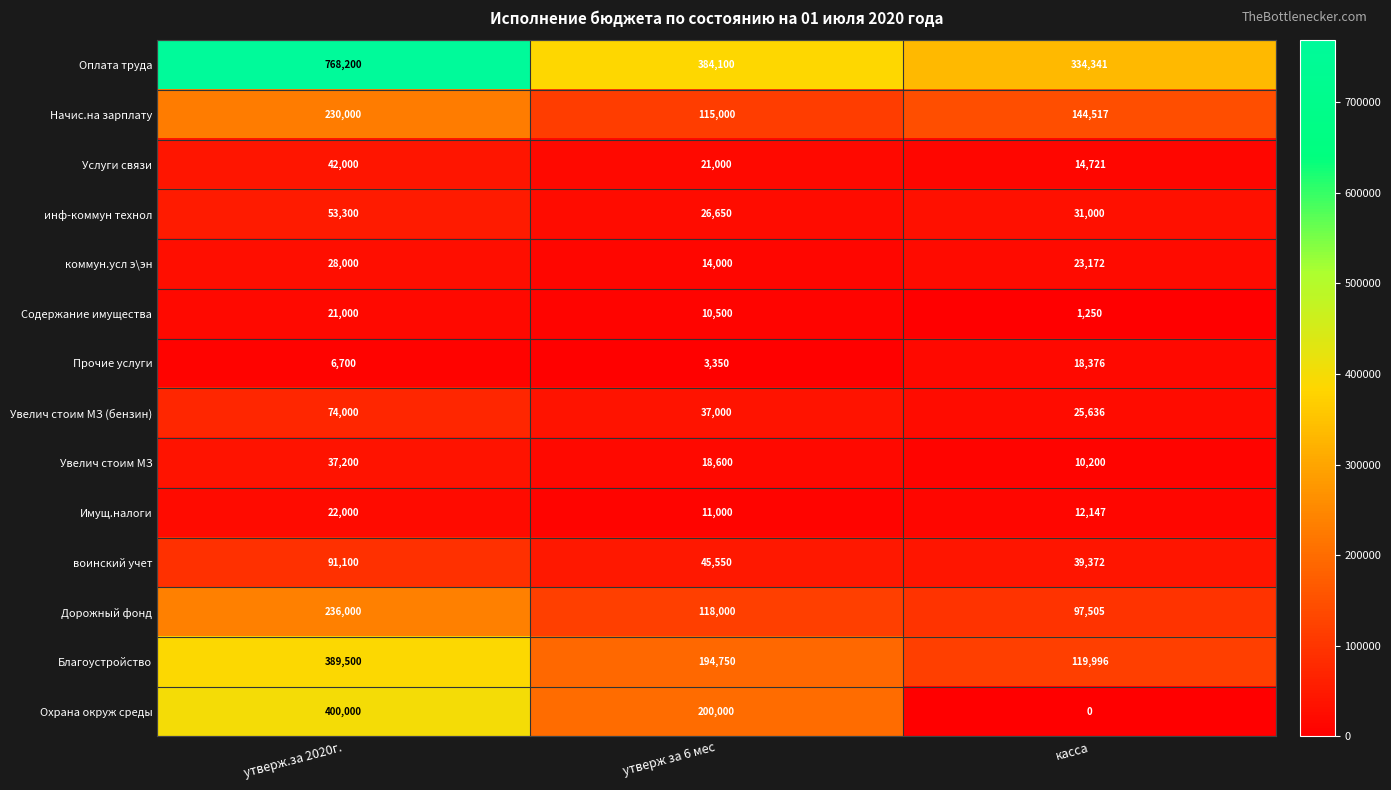

What is the maximum value for Увелич стоим МЗ?

37200